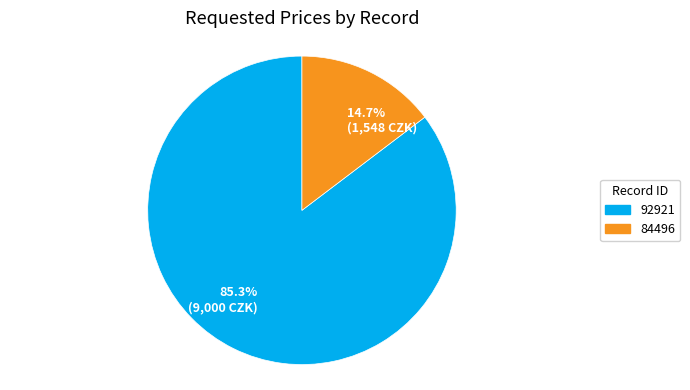

Rank the categories by value from highest to lowest.

85.3% (9,000 CZK), 14.7% (1,548 CZK)